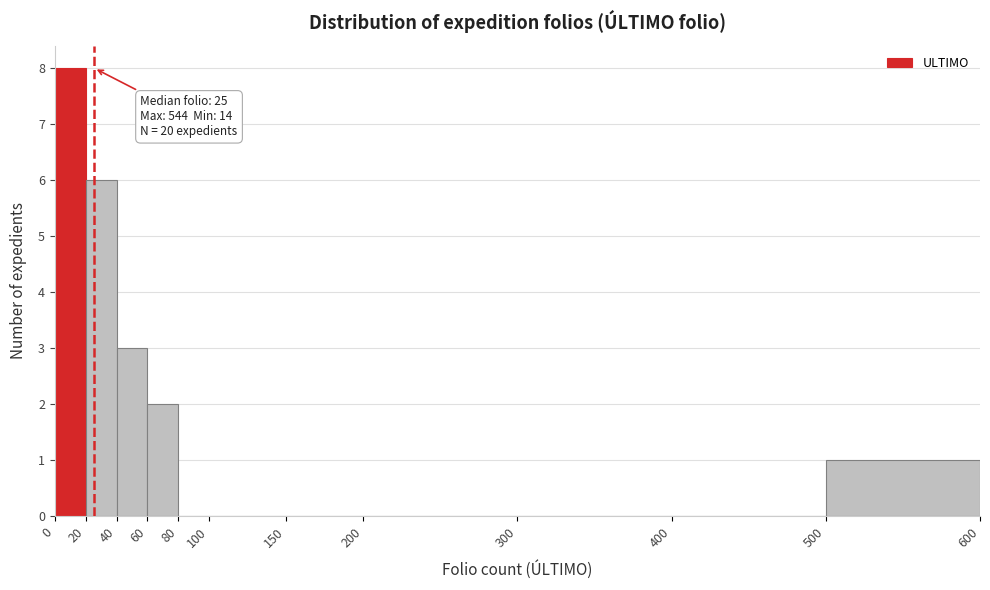

Which range on the x-axis has the tallest bar?

0 to 20